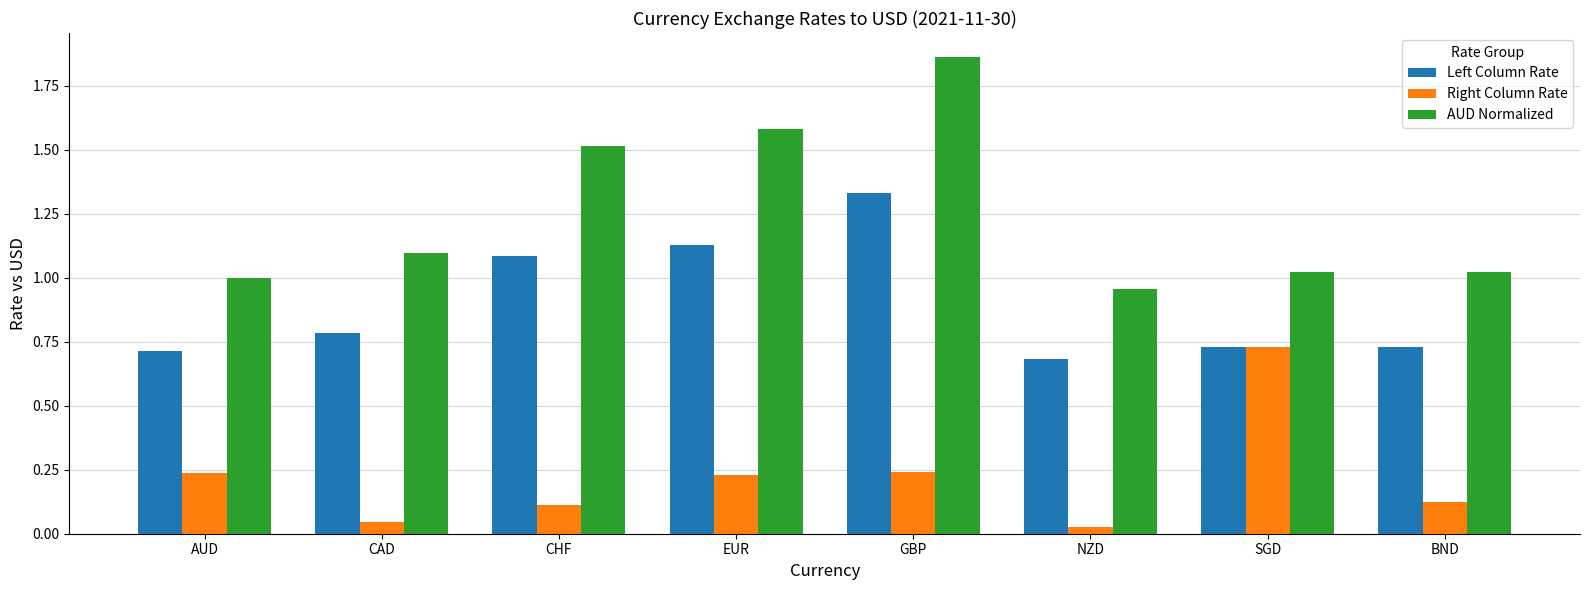

How many series are shown in this chart?

3